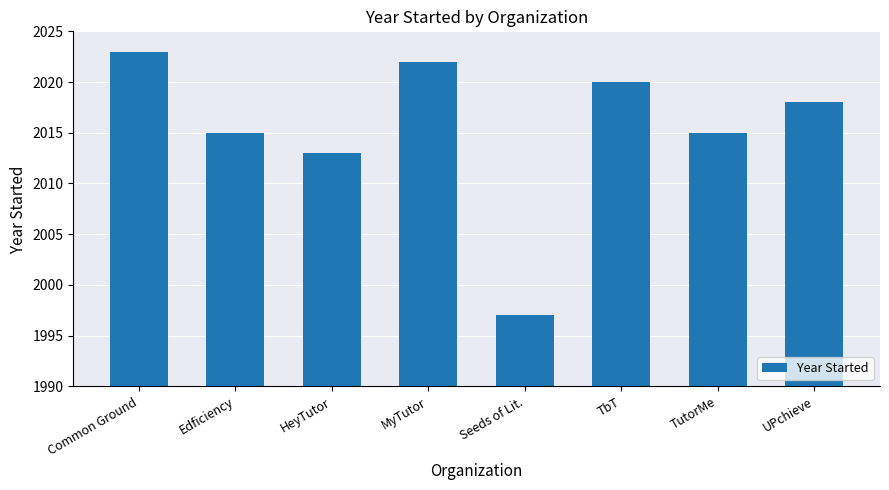

What is the label of the 3rd bar from the right?

TbT